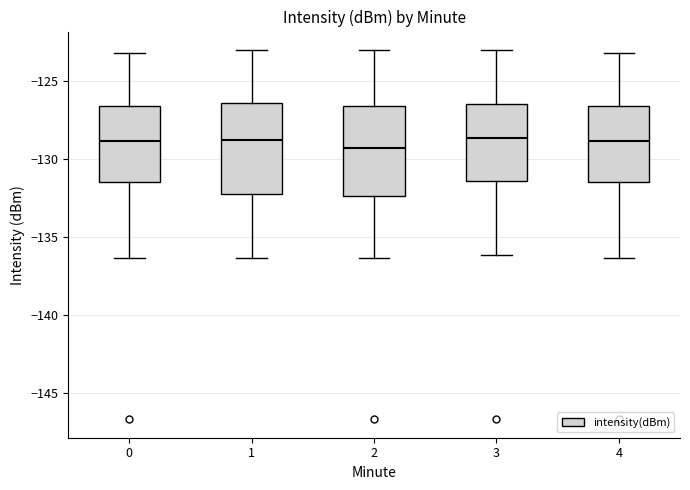

Where does the lower whisker of the box at x = 2 end on the y-axis? The values are not printed on the chart, so give them approximately, as read against the axis.

-136.5